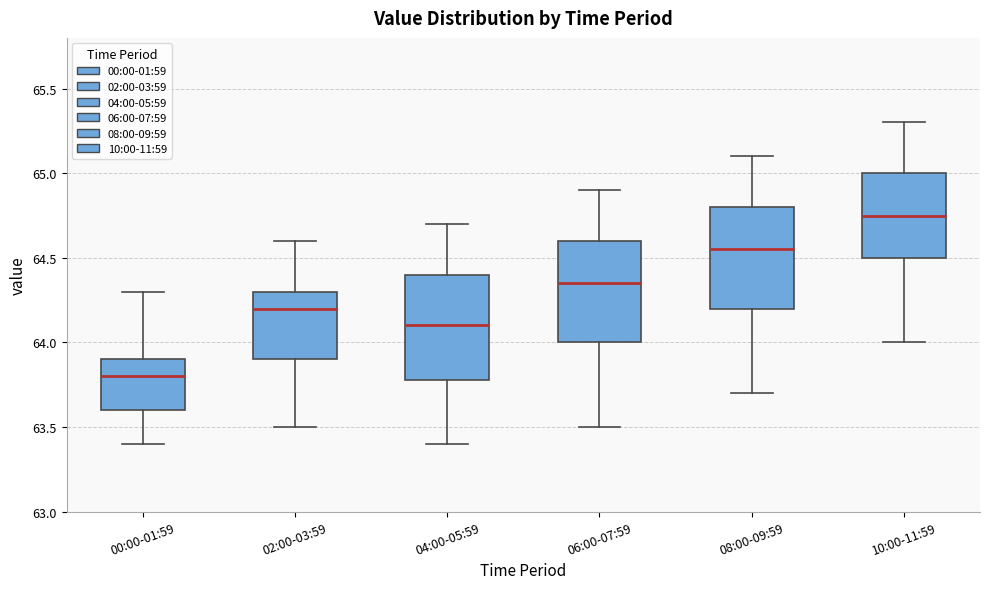

Reading left to right, read every box against the y-axis: the position of its median line, the range the box covers, and the ends of its whiskers. The values are not printed on the chart, so give them approximately, as read against the axis.

00:00-01:59: median 63.80, box 63.60 to 63.90, whiskers 63.40 to 64.30
02:00-03:59: median 64.20, box 63.90 to 64.30, whiskers 63.50 to 64.60
04:00-05:59: median 64.10, box 63.80 to 64.40, whiskers 63.40 to 64.70
06:00-07:59: median 64.35, box 64.00 to 64.60, whiskers 63.50 to 64.90
08:00-09:59: median 64.55, box 64.20 to 64.80, whiskers 63.70 to 65.10
10:00-11:59: median 64.75, box 64.50 to 65.00, whiskers 64.00 to 65.30